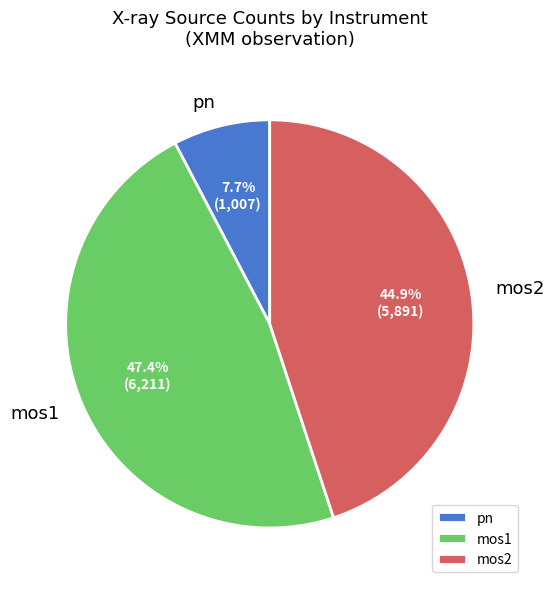

To the nearest percent, what is the difference between the largest and smallest slice percentages?

40%